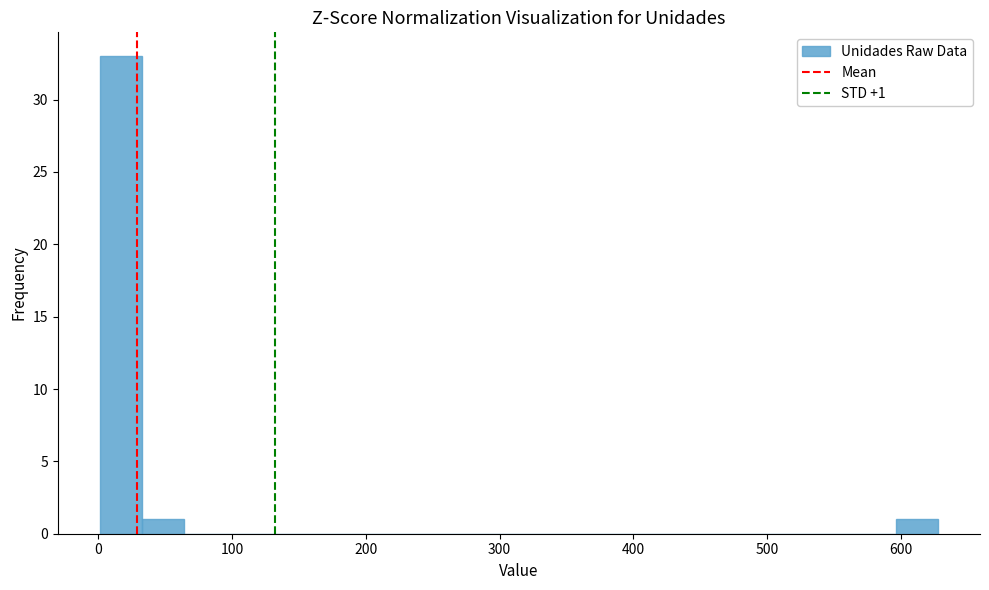

Around what value on the x-axis is the tallest bar? Give the approximate position of its centre, as read against the axis.

20